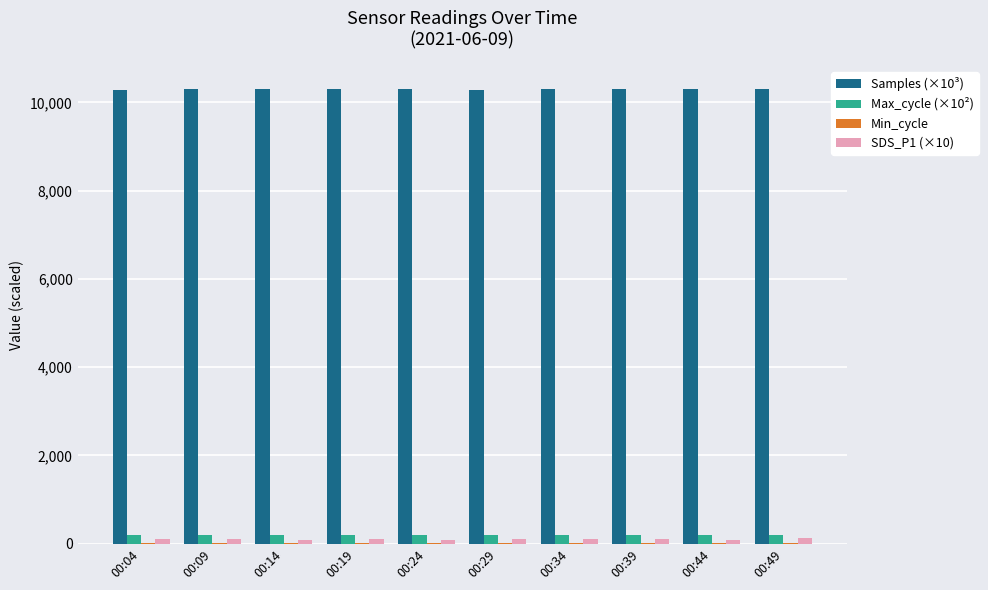

Are the bars horizontal?

No